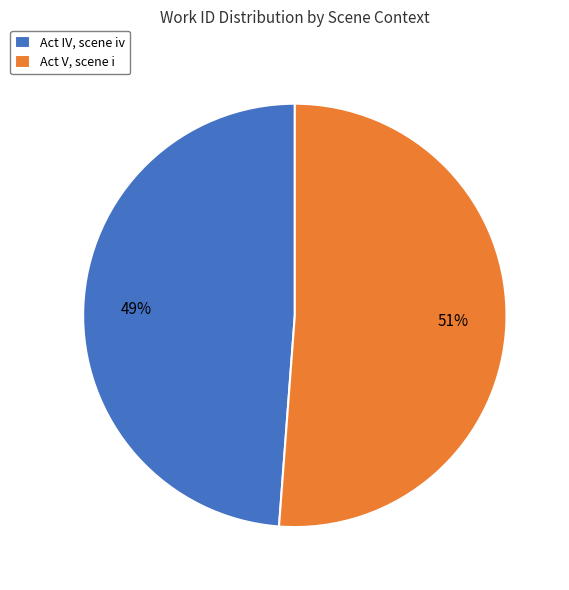

What percentage is the Act IV, scene iv slice, to the nearest percent?

49%